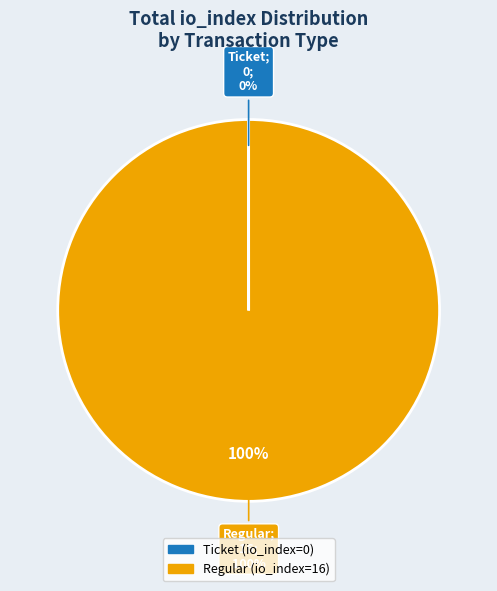

Which slice is the largest?

Regular (io_index=16)